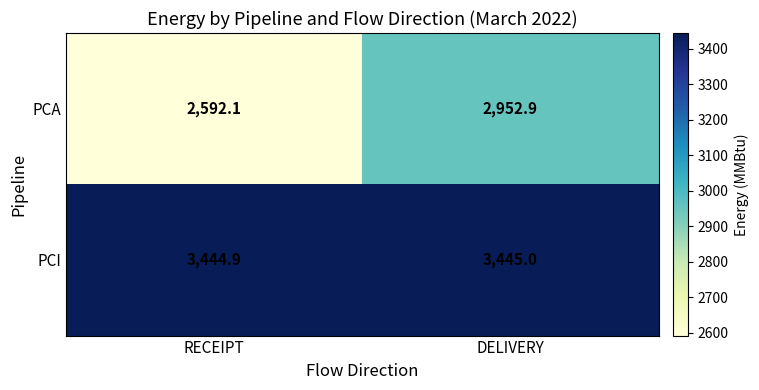

What is the approximate value of PCI at DELIVERY?

3445.0